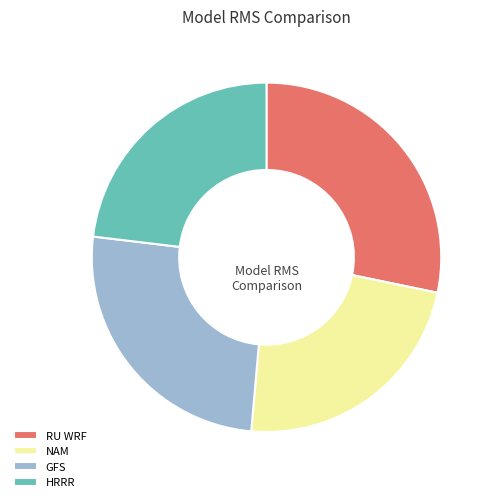

Which has a higher value, GFS or NAM?

GFS